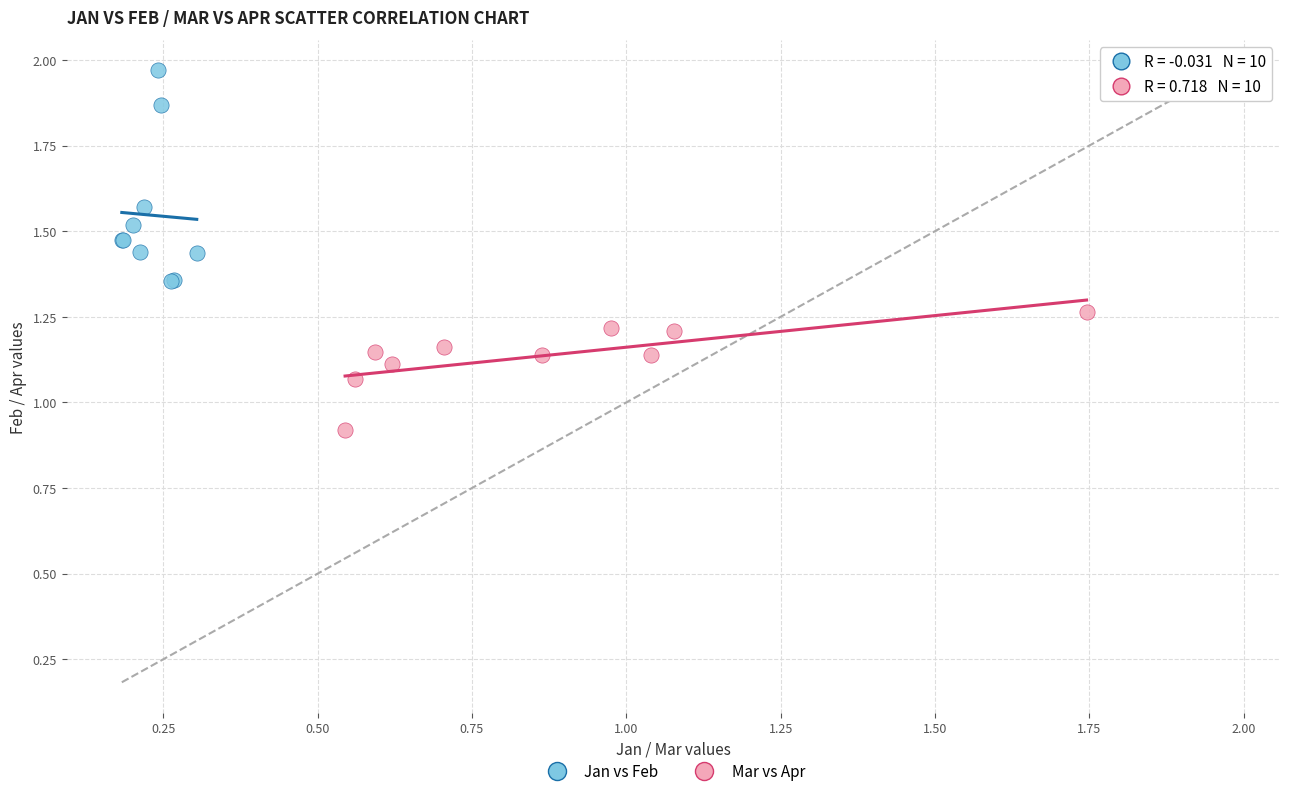

Which series has the widest spread of Y values?

Jan vs Feb